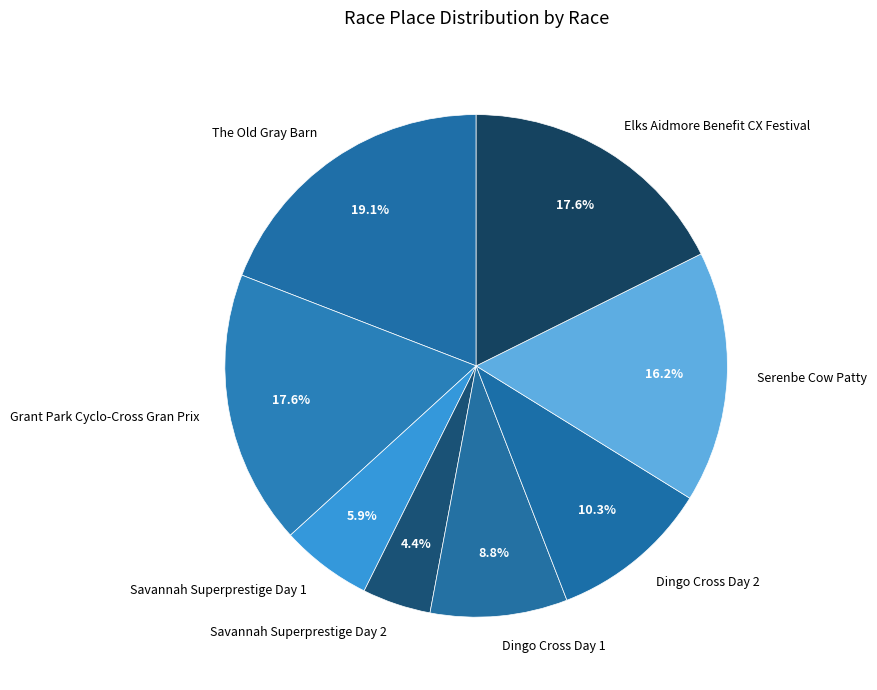

To the nearest percent, what percentage of the pie is Dingo Cross Day 1?

9%